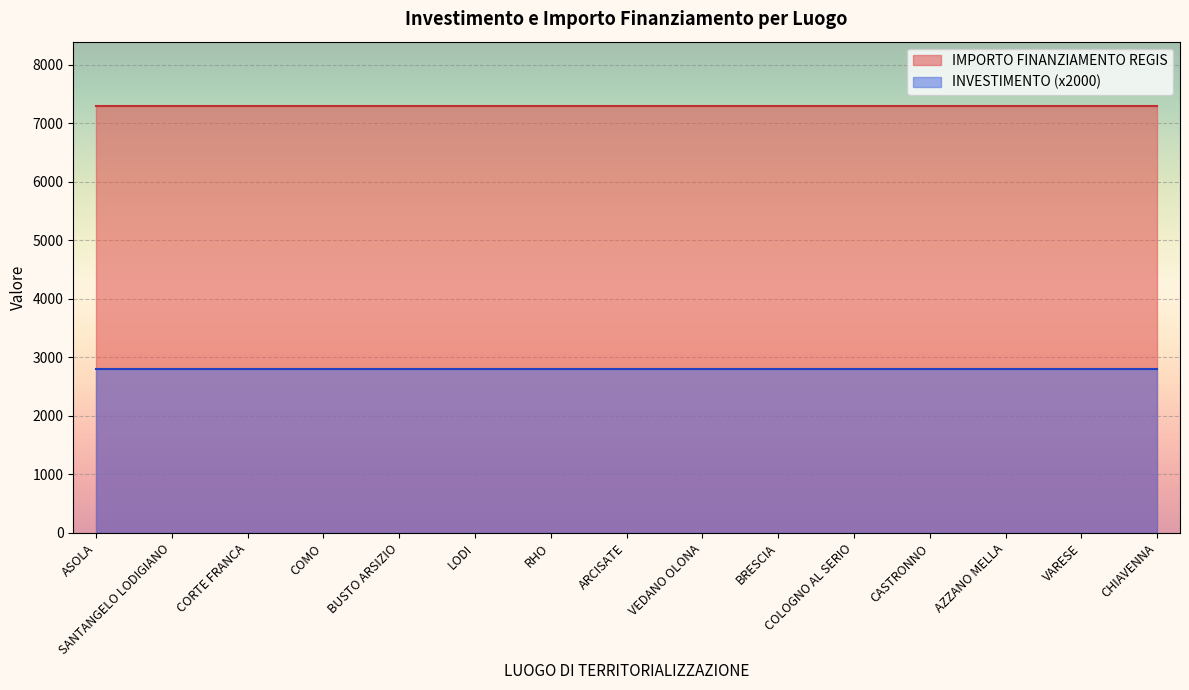

What is the label of the 15th point from the left?

CHIAVENNA